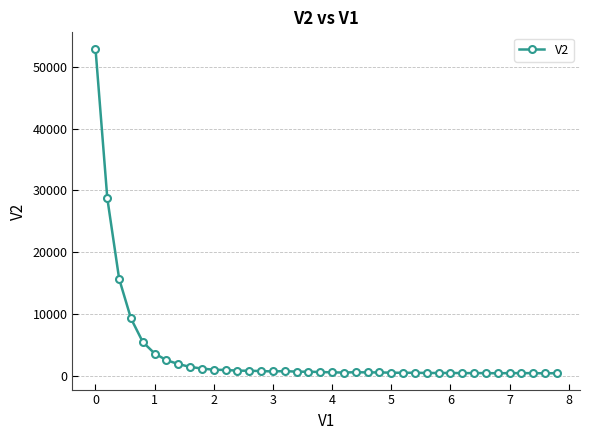

What is the greatest value displayed?

52987